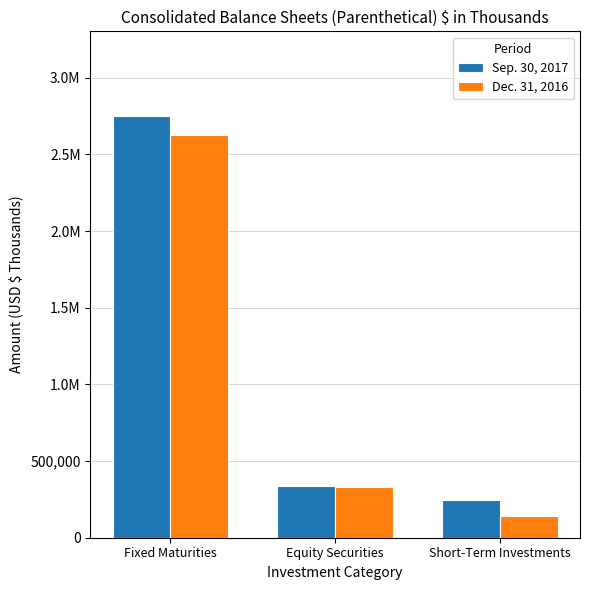

The Sep. 30, 2017 series shows 334739 at Equity Securities. True or false?

True